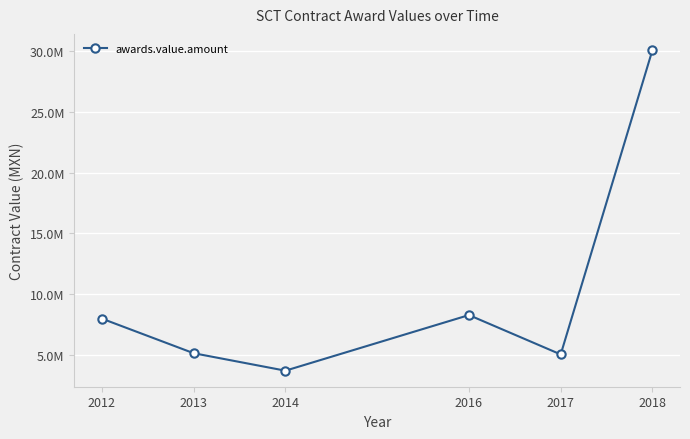

Is this an area chart (filled region under the line)?

No